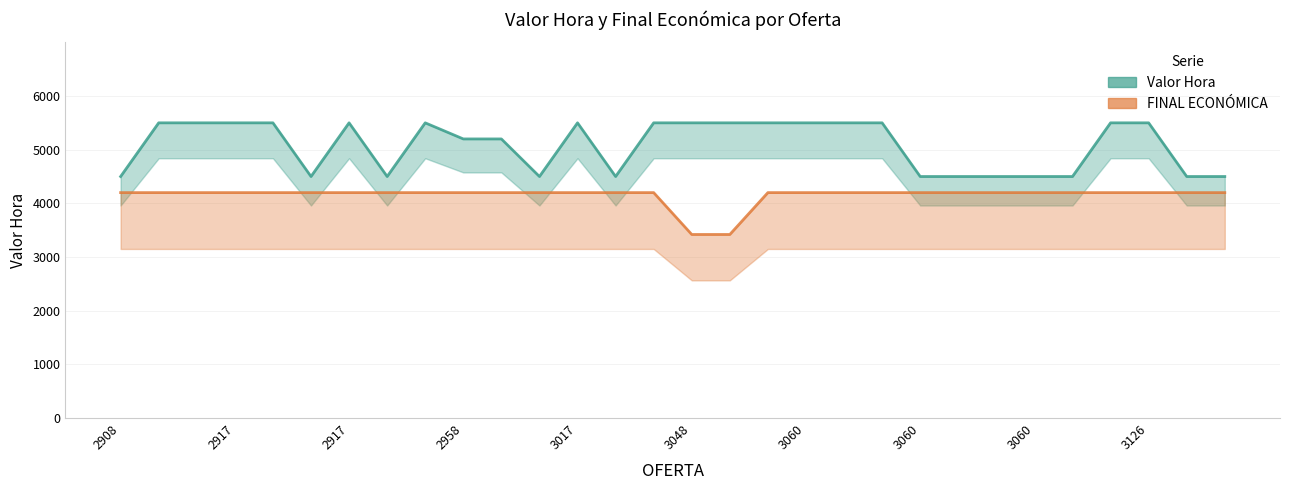

Which series changed the most between 2958 and 3125?

Valor Hora